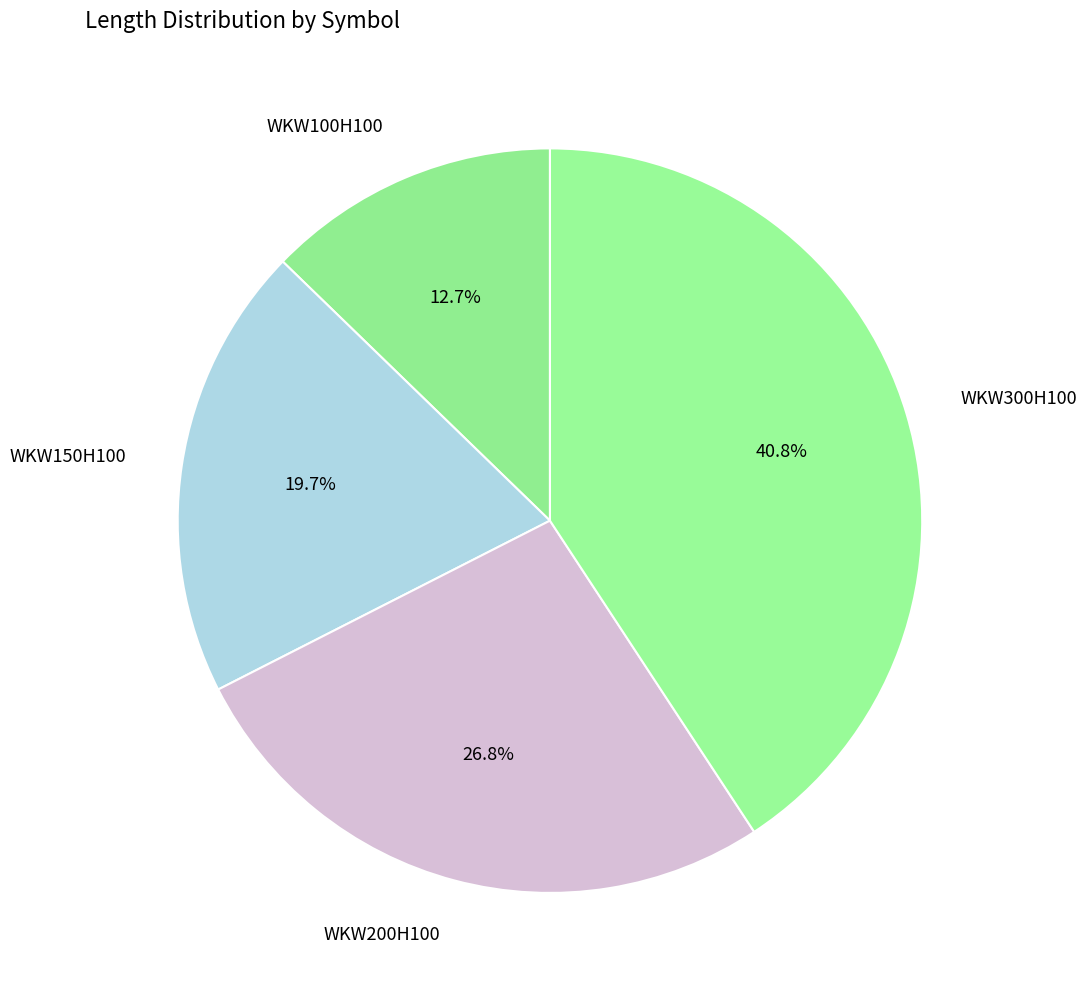

How many slices are in this pie chart?

4